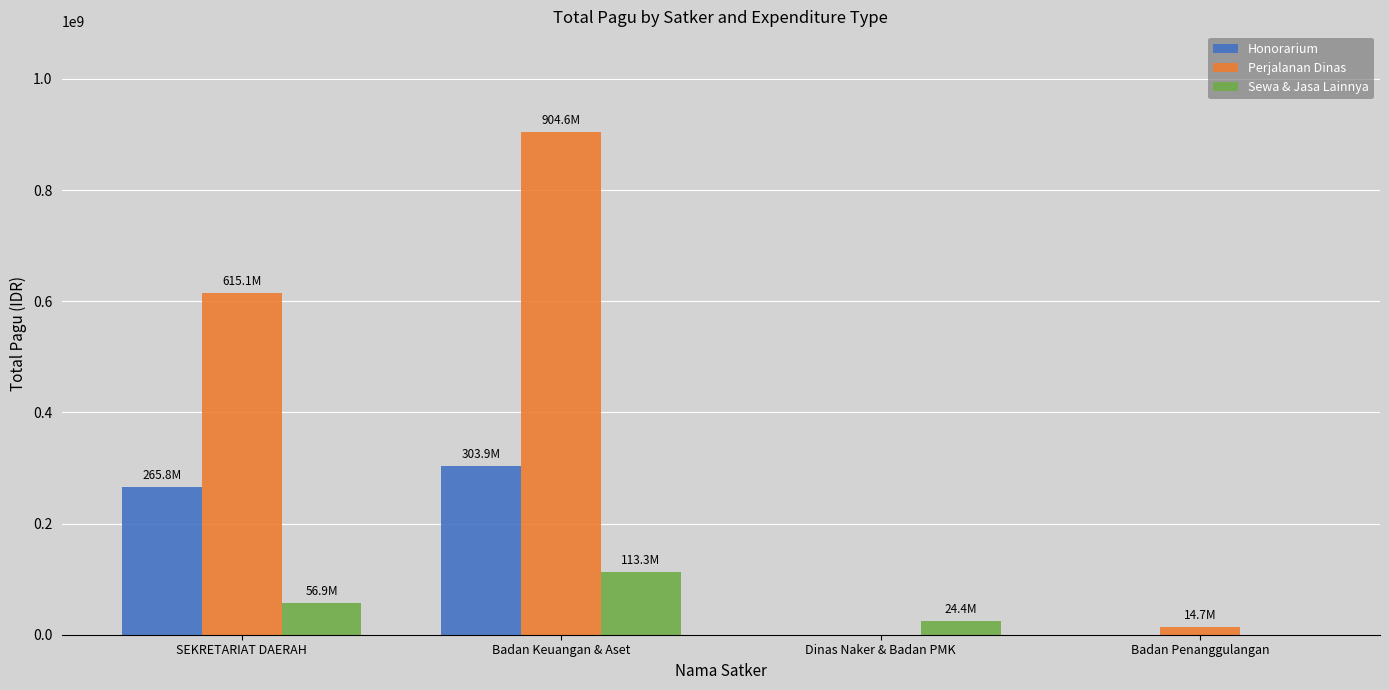

Reading right to left, list all the values displayed in this chart.

Honorarium: Badan Penanggulangan=0	Dinas Naker & Badan PMK=0	Badan Keuangan & Aset=303900000	SEKRETARIAT DAERAH=265750000
Perjalanan Dinas: Badan Penanggulangan=14700000	Dinas Naker & Badan PMK=0	Badan Keuangan & Aset=904593126	SEKRETARIAT DAERAH=615143000
Sewa & Jasa Lainnya: Badan Penanggulangan=0	Dinas Naker & Badan PMK=24440826	Badan Keuangan & Aset=113301000	SEKRETARIAT DAERAH=56855000